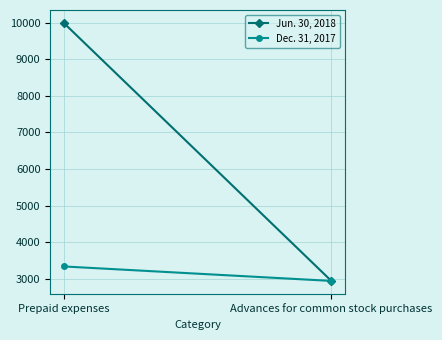

List the series in order of their overall mean, highest first.

Jun. 30, 2018, Dec. 31, 2017